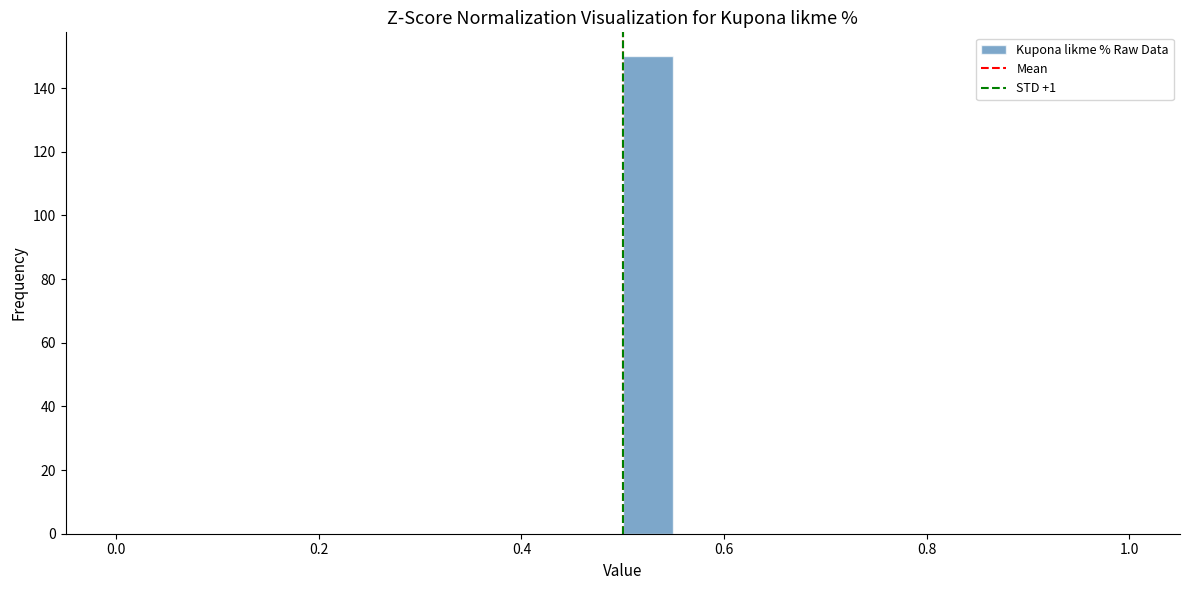

Around what value on the x-axis is the tallest bar? Give the approximate position of its centre, as read against the axis.

0.52